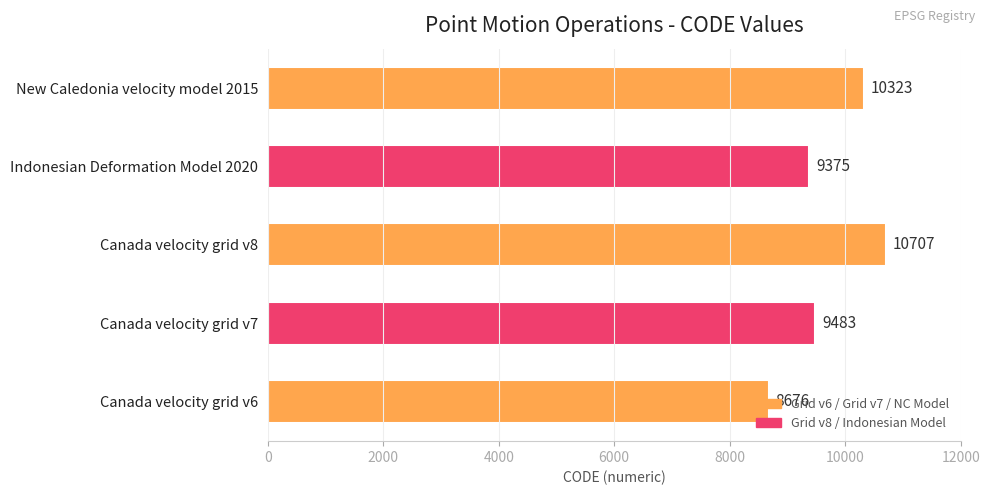

List the labels in order of value, smallest first.

Canada velocity grid v6, Indonesian Deformation Model 2020, Canada velocity grid v7, New Caledonia velocity model 2015, Canada velocity grid v8